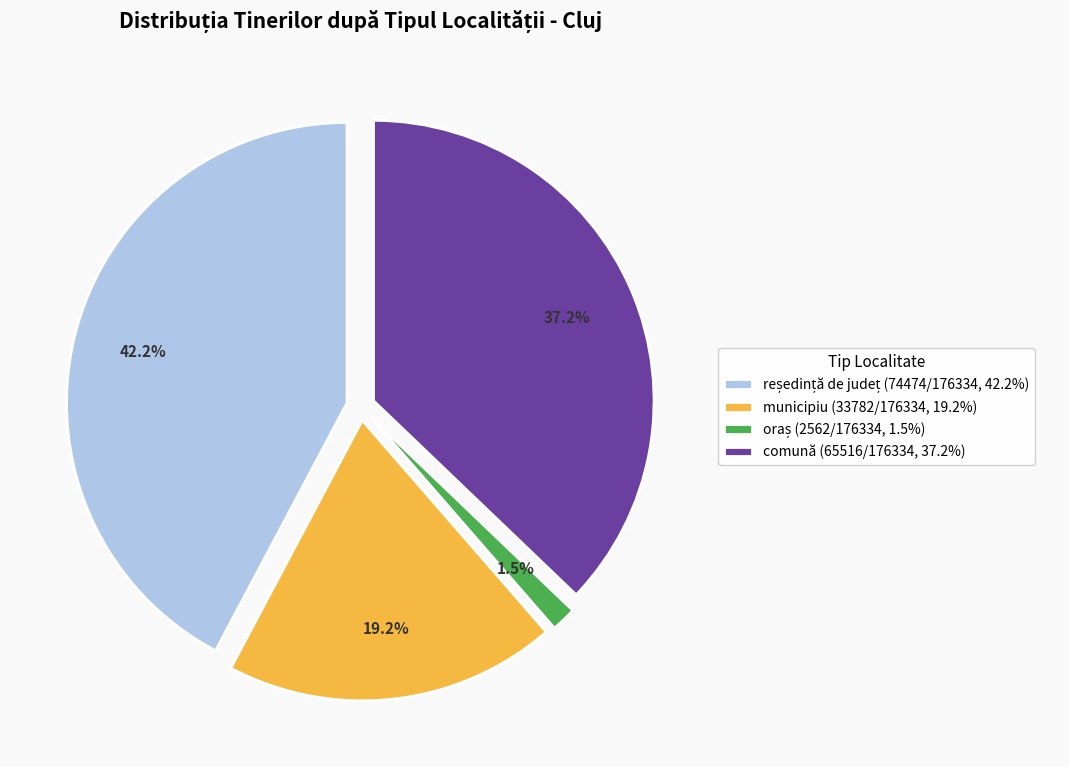

Is the sum of comună and municipiu greater than half?

Yes